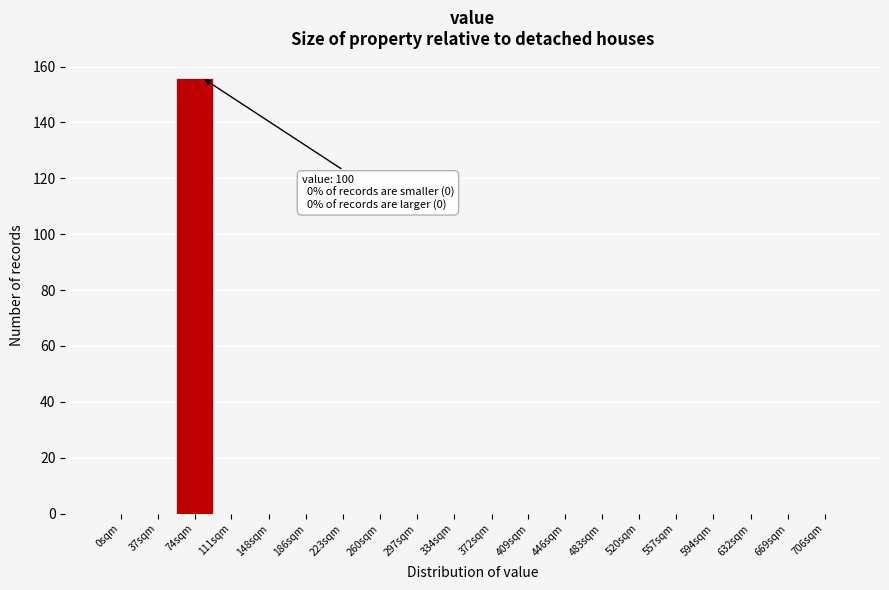

Reading right to left, what are all the values shown in this chart?

706sqm=0	669sqm=0	632sqm=0	594sqm=0	557sqm=0	520sqm=0	483sqm=0	446sqm=0	409sqm=0	372sqm=0	334sqm=0	297sqm=0	260sqm=0	223sqm=0	186sqm=0	148sqm=0	111sqm=0	74sqm=156	37sqm=0	0sqm=0